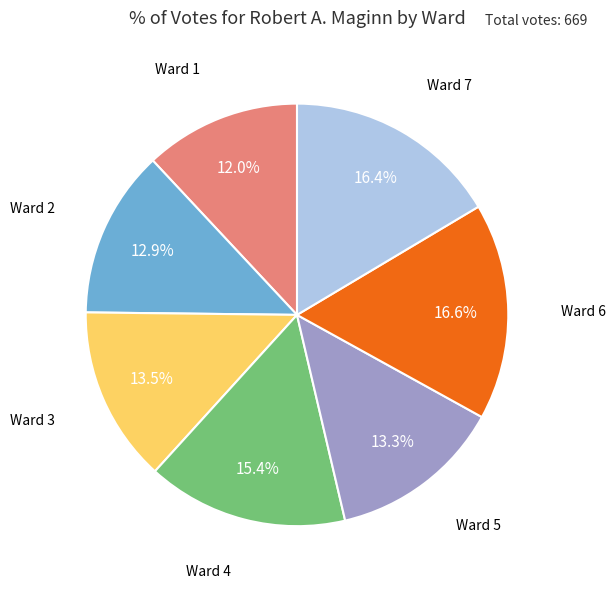

Is there any slice that represents more than half of the pie?

No